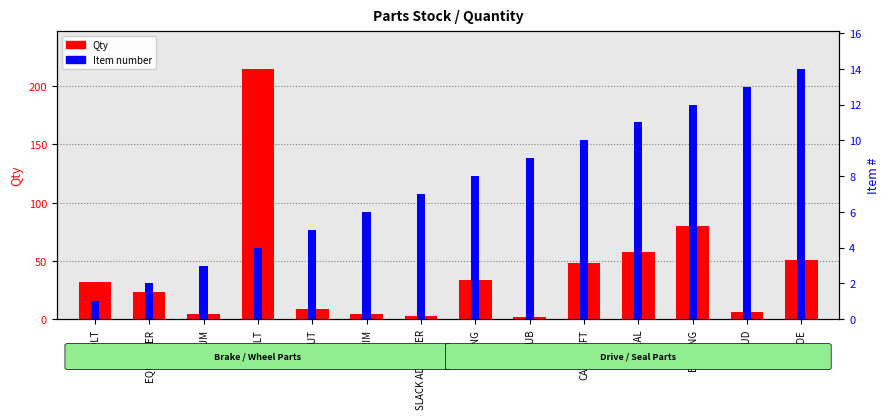

What position from the right is SHOE?

1